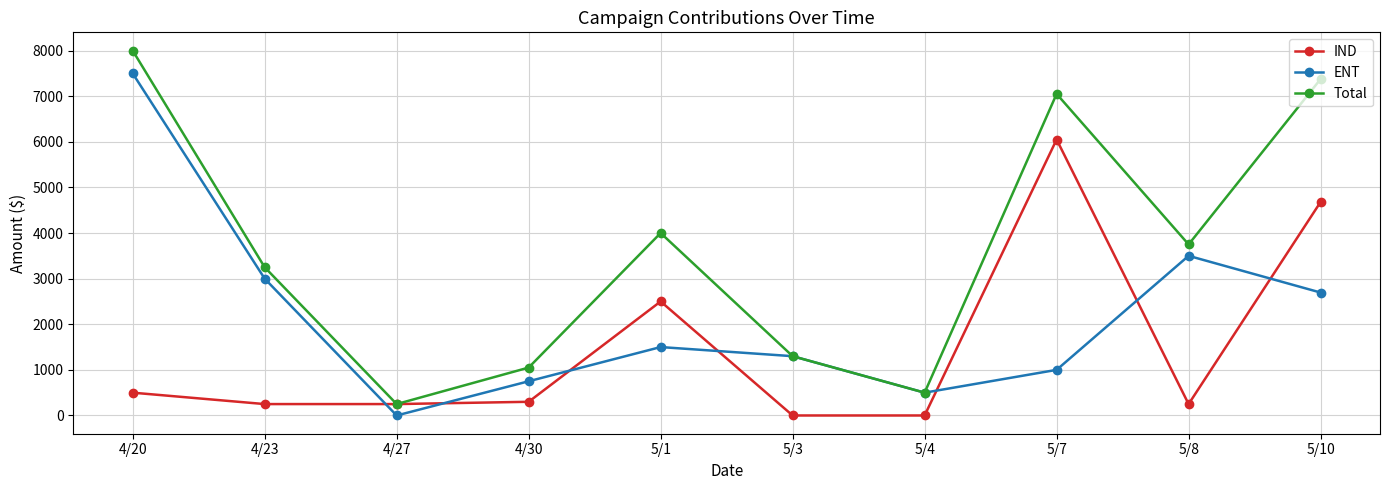

What is the average value of the IND series?

1478